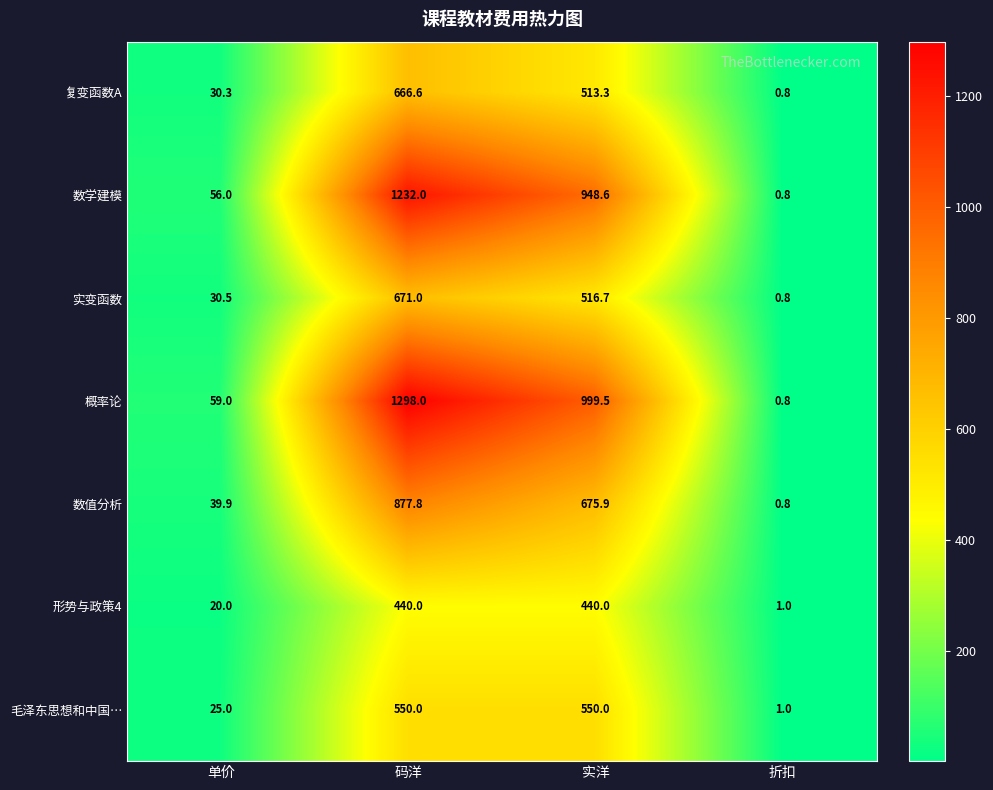

Is it true that 形势与政策4 equals 1.0 at 折扣?

True